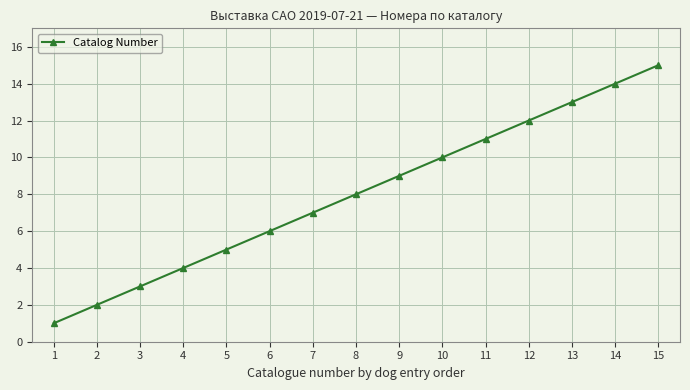

What is the difference between the second highest and second lowest values?

12